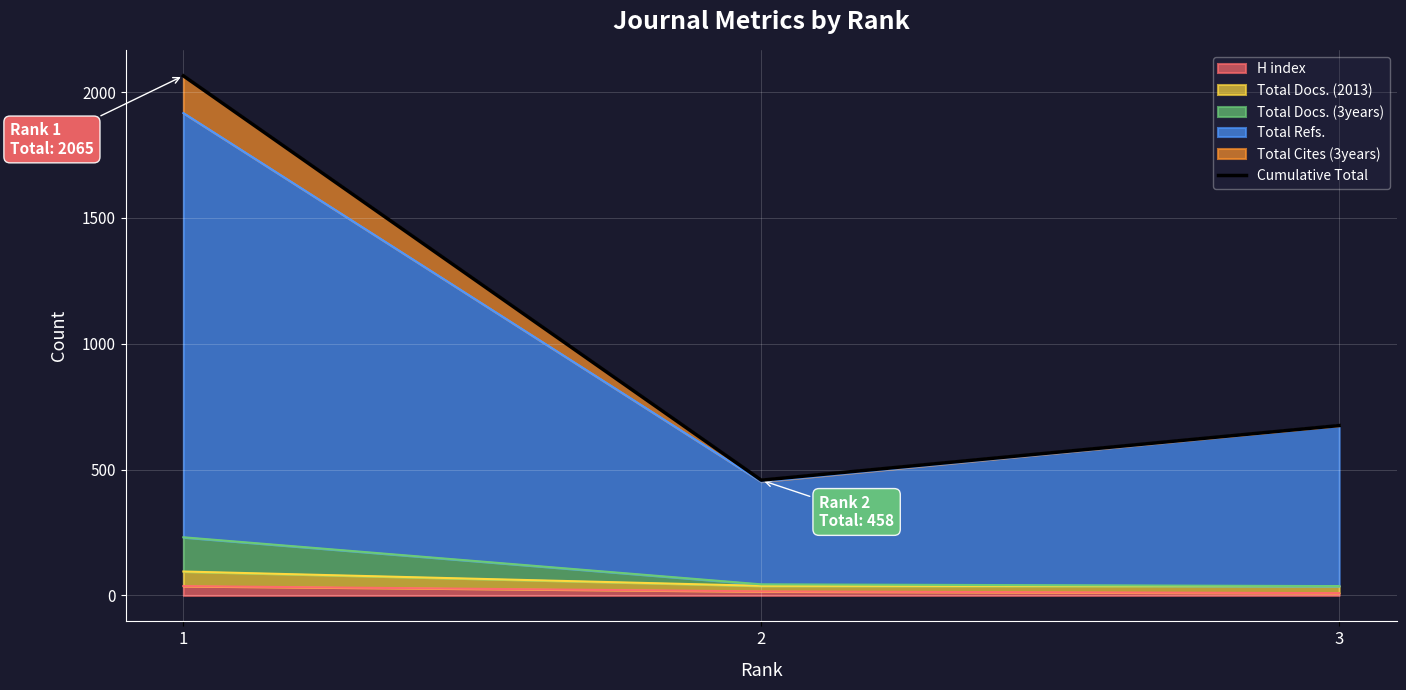

Rank the categories by value from highest to lowest.

1, 3, 2